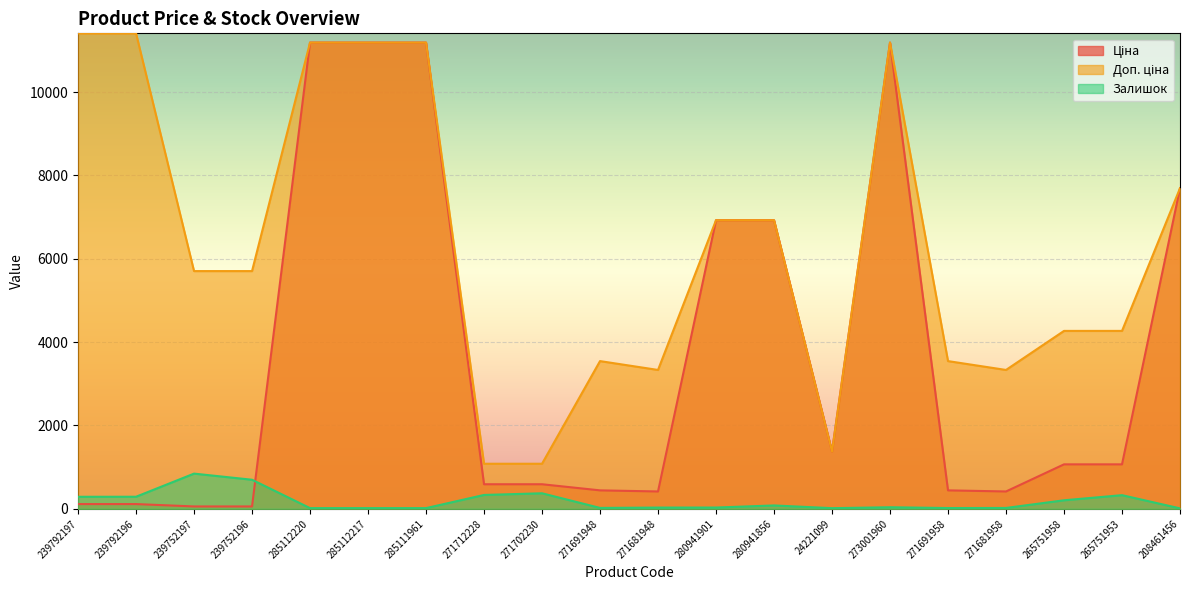

Which series has the largest total across all categories?

Доп. ціна